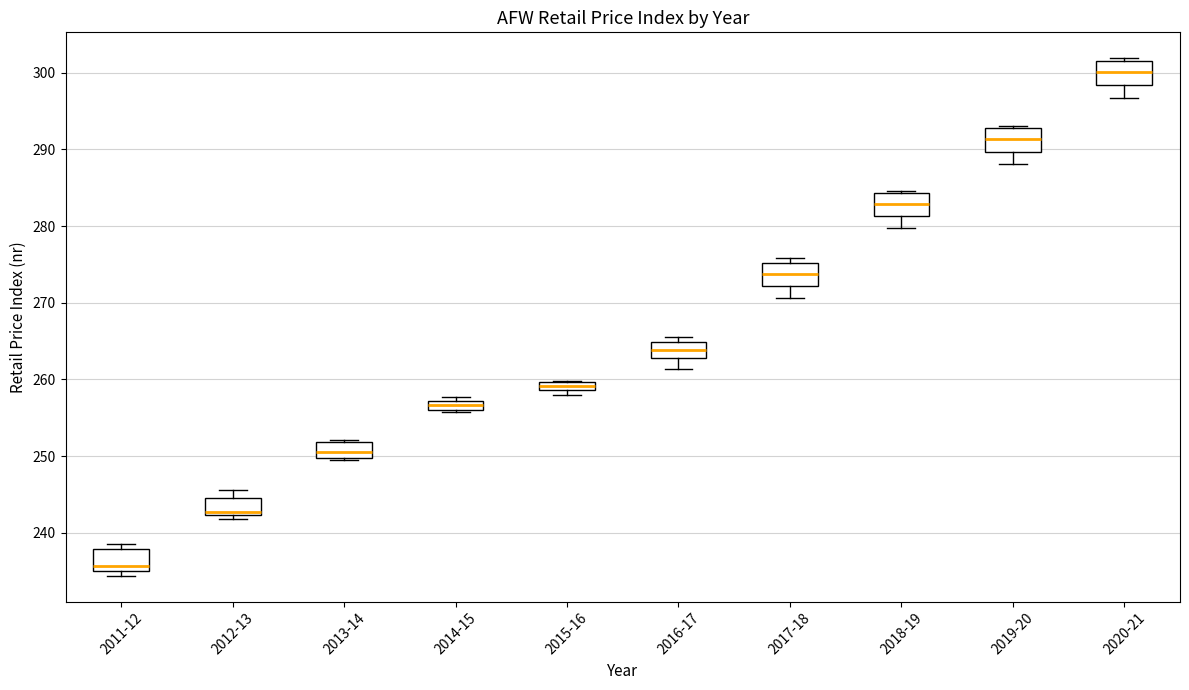

Which box has the lowest median line?

2011-12